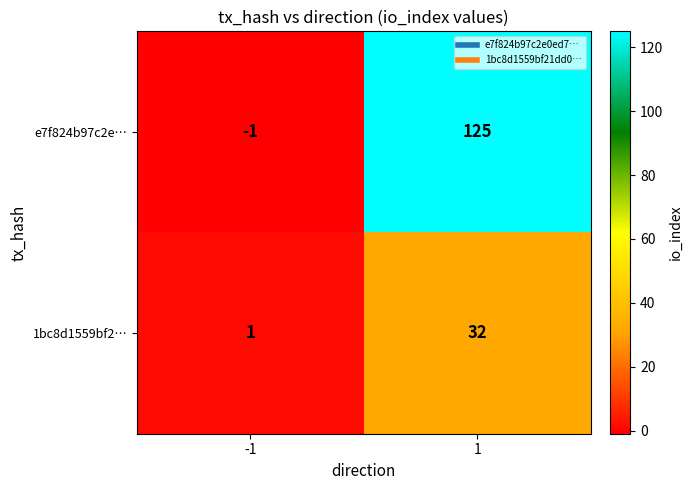

What value does the 1bc8d1559bf2… series have at 1, to the nearest 5?

30